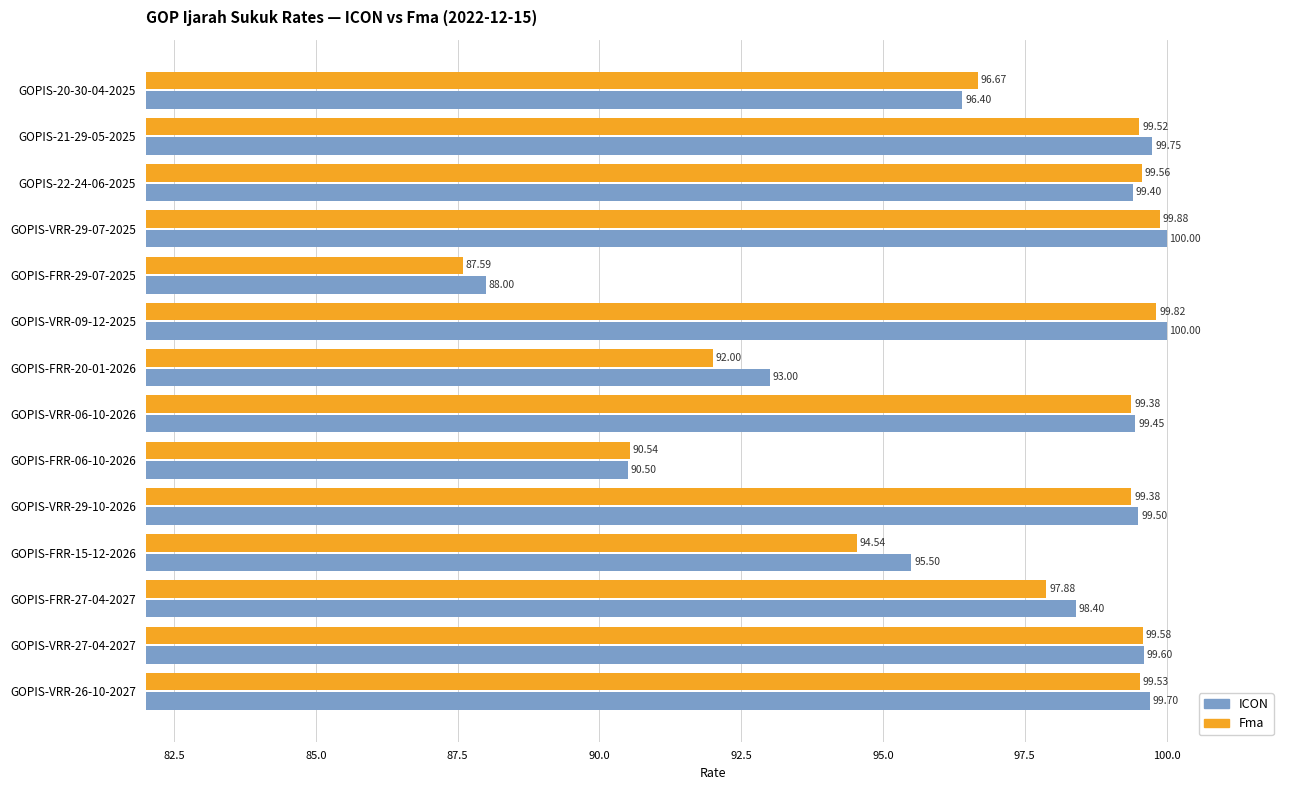

What is the average value of the Fma series?

96.8